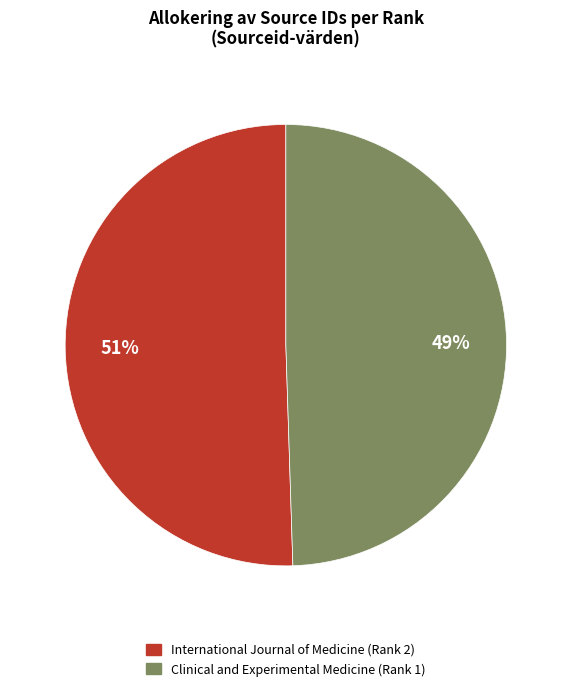

Which category accounts for the majority?

International Journal of Medicine (Rank 2)